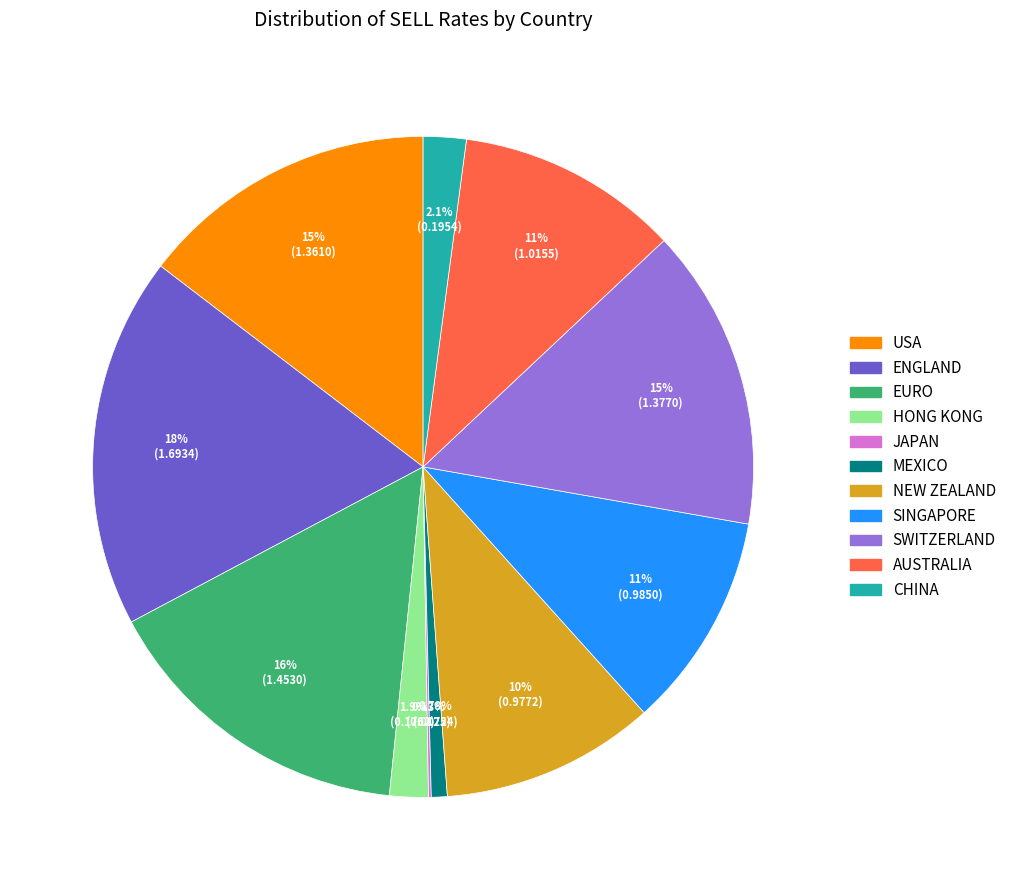

To the nearest percent, what portion does ENGLAND represent?

18%